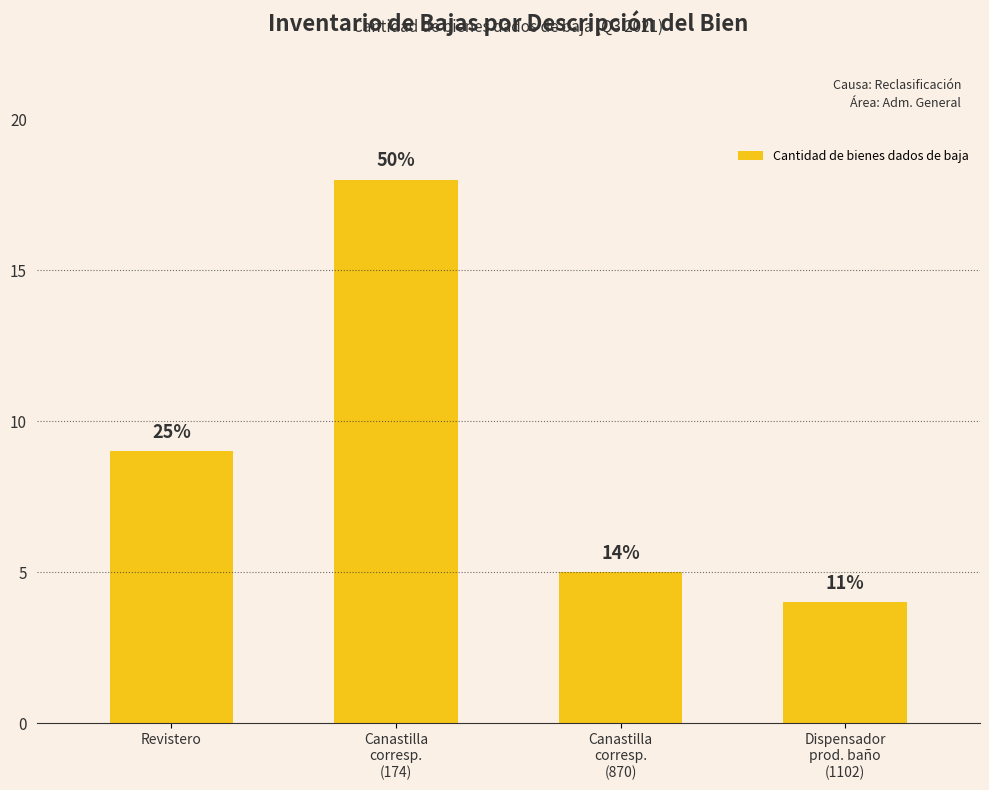

List the labels in order of value, largest first.

Canastilla
corresp.
(174), Revistero, Canastilla
corresp.
(870), Dispensador
prod. baño
(1102)